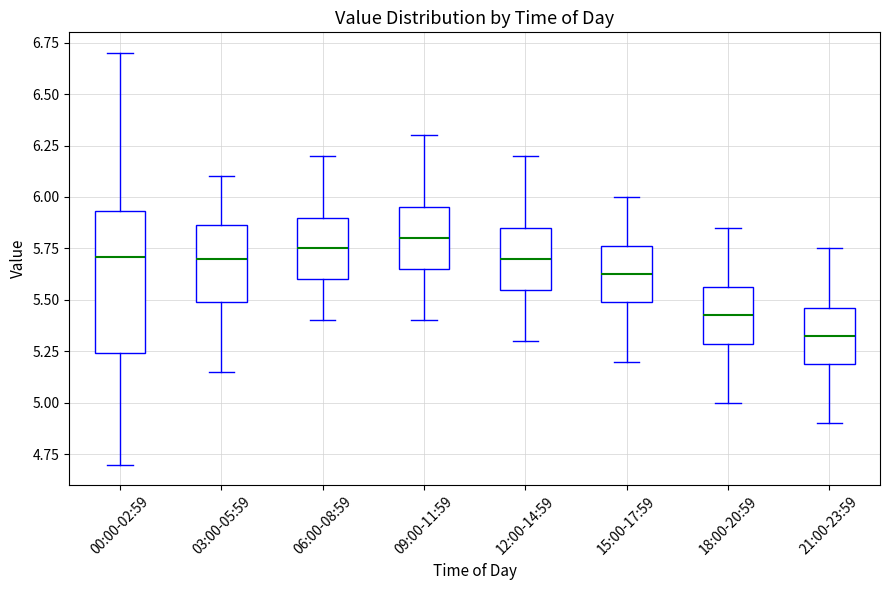

Reading left to right, transcribe this box plot: for each box, give where its median line is, the range the box spans, and where its two whiskers end, as read against the y-axis. The values are not printed on the chart, so give them approximately, as read against the axis.

00:00-02:59: median 5.70, box 5.25 to 5.95, whiskers 4.70 to 6.70
03:00-05:59: median 5.70, box 5.50 to 5.85, whiskers 5.15 to 6.10
06:00-08:59: median 5.75, box 5.60 to 5.90, whiskers 5.40 to 6.20
09:00-11:59: median 5.80, box 5.65 to 5.95, whiskers 5.40 to 6.30
12:00-14:59: median 5.70, box 5.55 to 5.85, whiskers 5.30 to 6.20
15:00-17:59: median 5.65, box 5.50 to 5.75, whiskers 5.20 to 6.00
18:00-20:59: median 5.45, box 5.30 to 5.55, whiskers 5.00 to 5.85
21:00-23:59: median 5.35, box 5.20 to 5.45, whiskers 4.90 to 5.75